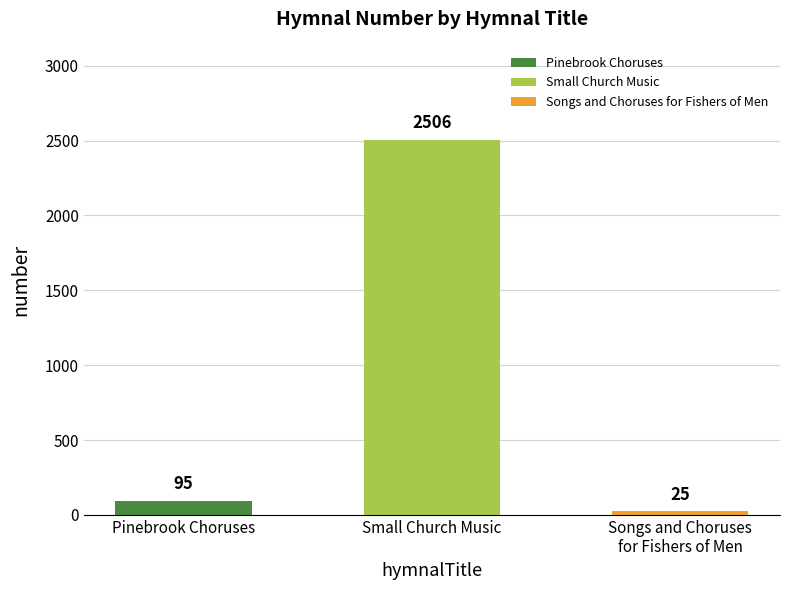

Reading right to left, extract all data points from this chart.

25	2506	95